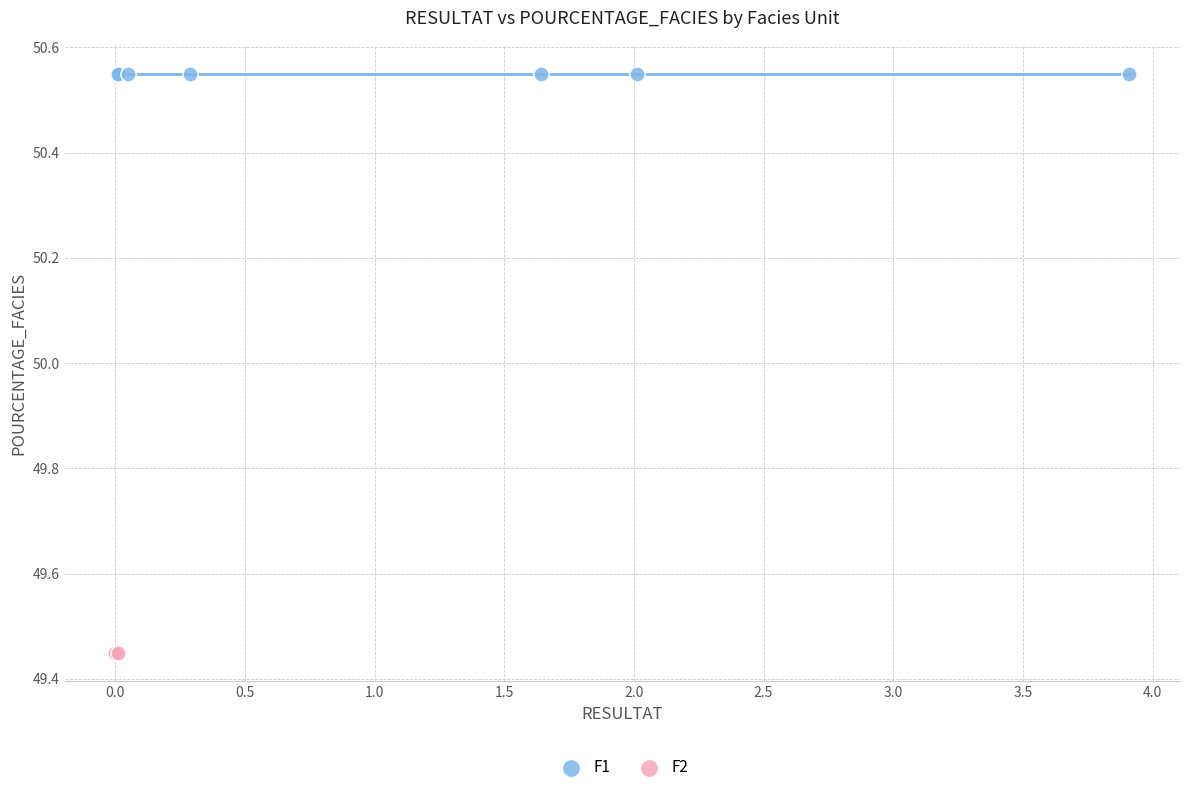

Which series contains the highest Y value?

F1